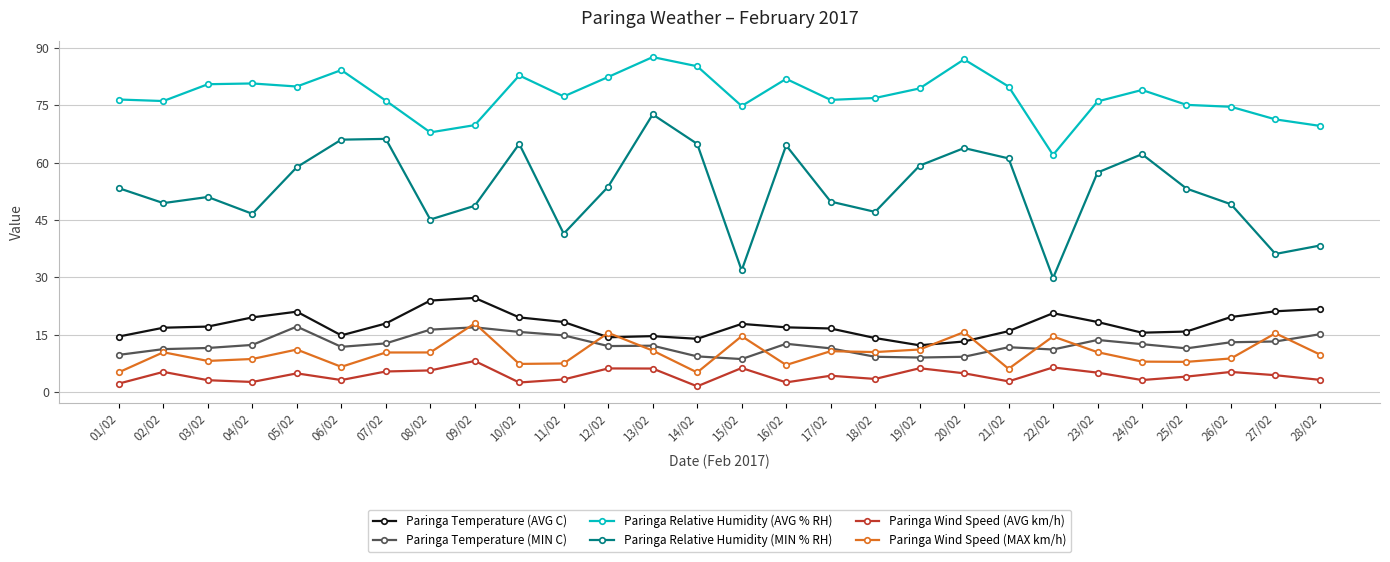

True or false: Paringa Wind Speed (MAX km/h) has more than 1 points higher than both neighbors.

True